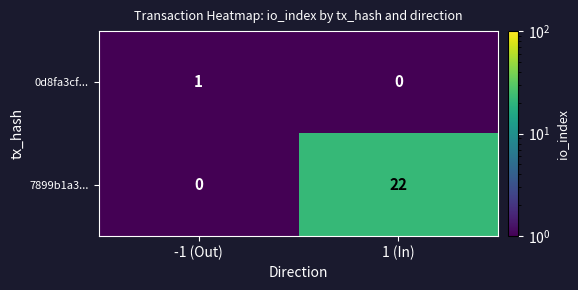

Which series has the largest range (max minus min)?

7899b1a3...